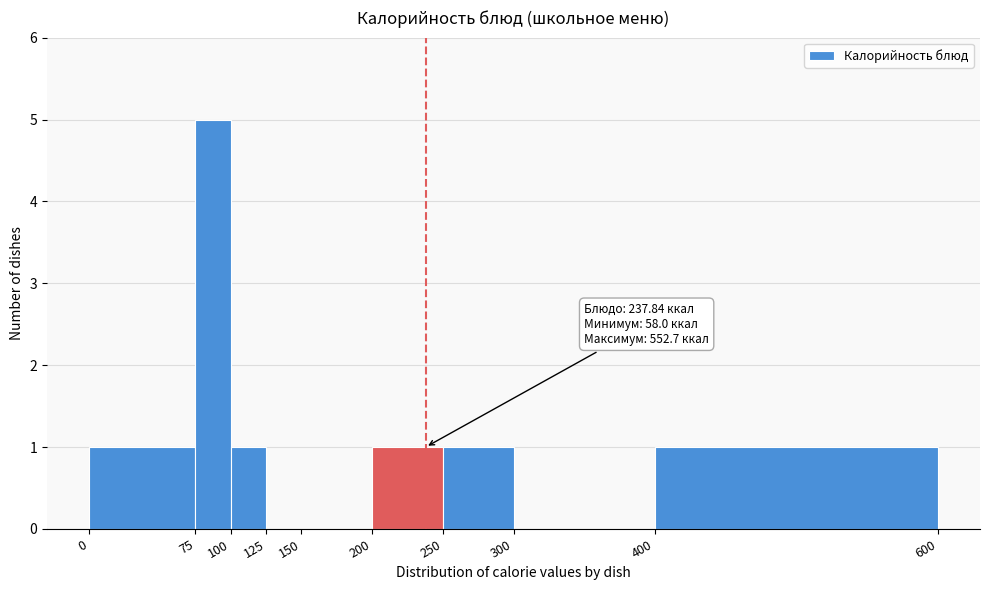

Over which range of the x-axis is the bar tallest?

75 to 100